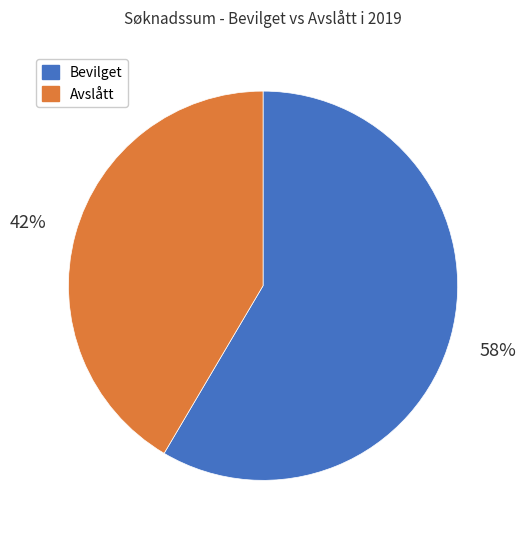

The Bevilget slice represents 50% of the pie. True or false?

False